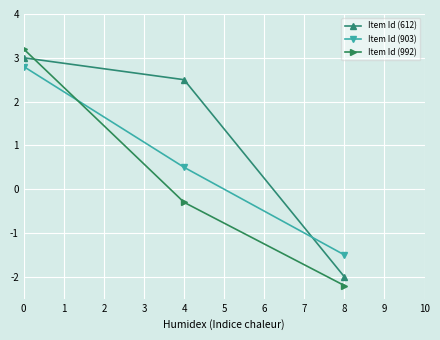

What is the highest value of the Item Id (612) series?

3.0